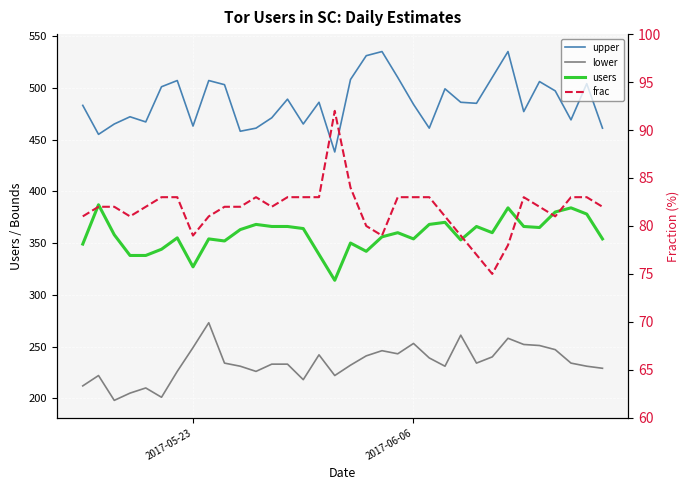

At which label does lower first exceed 234?

2017-05-23